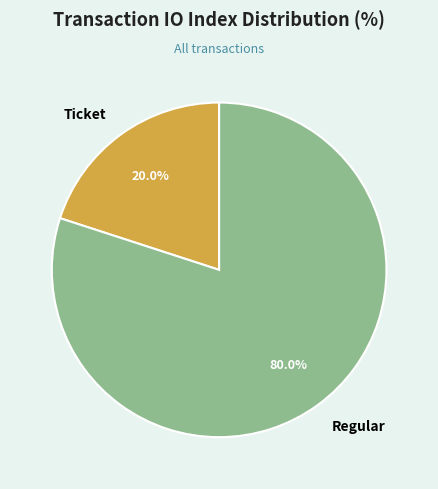

Which slice is the largest?

Regular